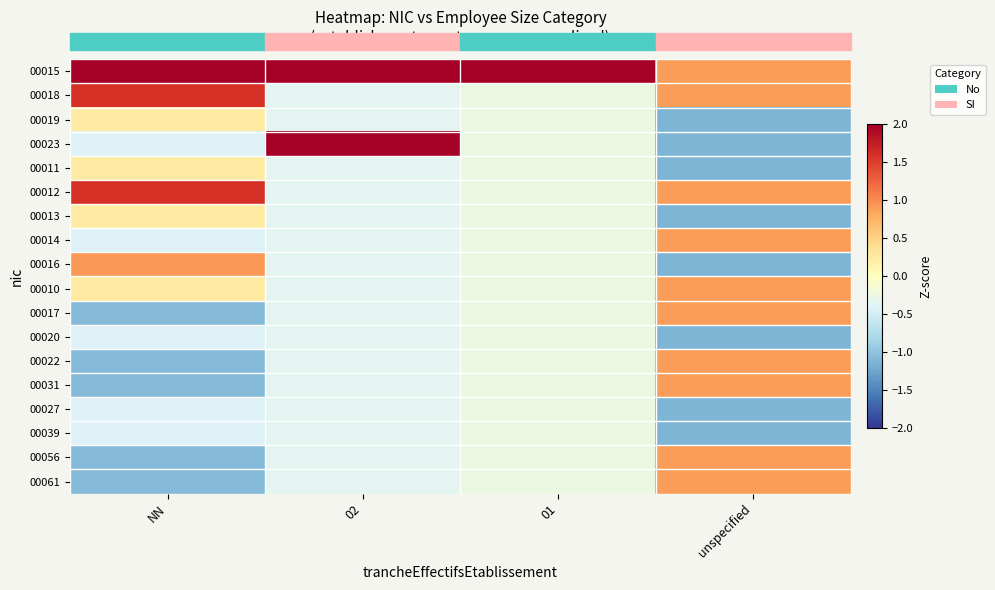

Reading left to right, extract all data points from this chart.

00015: NN=2.3	02=2.8	01=4.1	unspecified=0.9
00018: NN=1.6	02=-0.4	01=-0.2	unspecified=0.9
00019: NN=0.3	02=-0.4	01=-0.2	unspecified=-1.1
00023: NN=-0.4	02=2.8	01=-0.2	unspecified=-1.1
00011: NN=0.3	02=-0.4	01=-0.2	unspecified=-1.1
00012: NN=1.6	02=-0.4	01=-0.2	unspecified=0.9
00013: NN=0.3	02=-0.4	01=-0.2	unspecified=-1.1
00014: NN=-0.4	02=-0.4	01=-0.2	unspecified=0.9
00016: NN=0.9	02=-0.4	01=-0.2	unspecified=-1.1
00010: NN=0.3	02=-0.4	01=-0.2	unspecified=0.9
00017: NN=-1.1	02=-0.4	01=-0.2	unspecified=0.9
00020: NN=-0.4	02=-0.4	01=-0.2	unspecified=-1.1
00022: NN=-1.1	02=-0.4	01=-0.2	unspecified=0.9
00031: NN=-1.1	02=-0.4	01=-0.2	unspecified=0.9
00027: NN=-0.4	02=-0.4	01=-0.2	unspecified=-1.1
00039: NN=-0.4	02=-0.4	01=-0.2	unspecified=-1.1
00056: NN=-1.1	02=-0.4	01=-0.2	unspecified=0.9
00061: NN=-1.1	02=-0.4	01=-0.2	unspecified=0.9